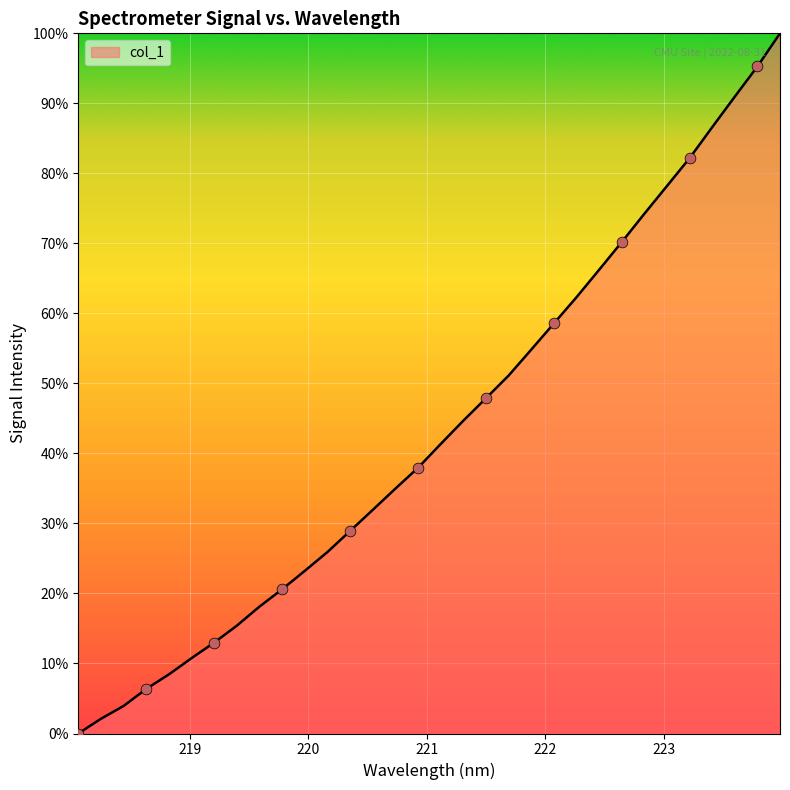

What is the difference between the maximum and minimum values?

100.0